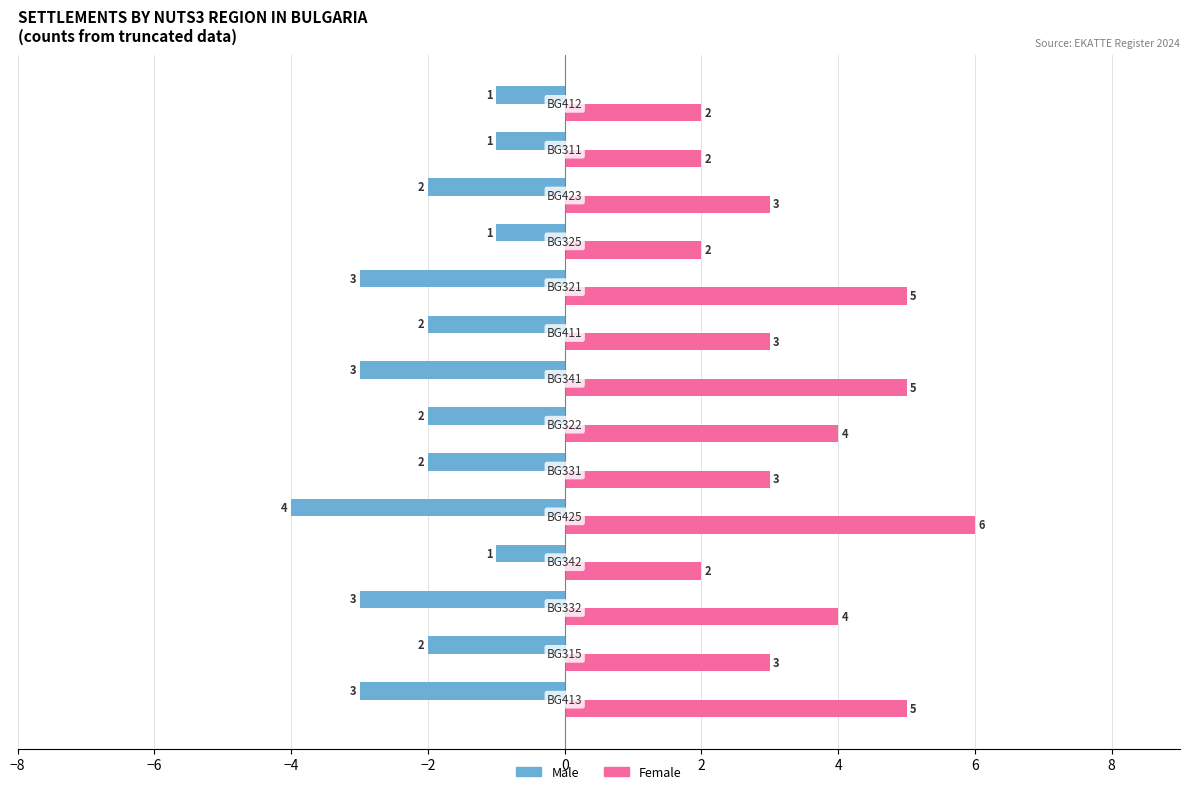

Which series has the largest total across all categories?

Female